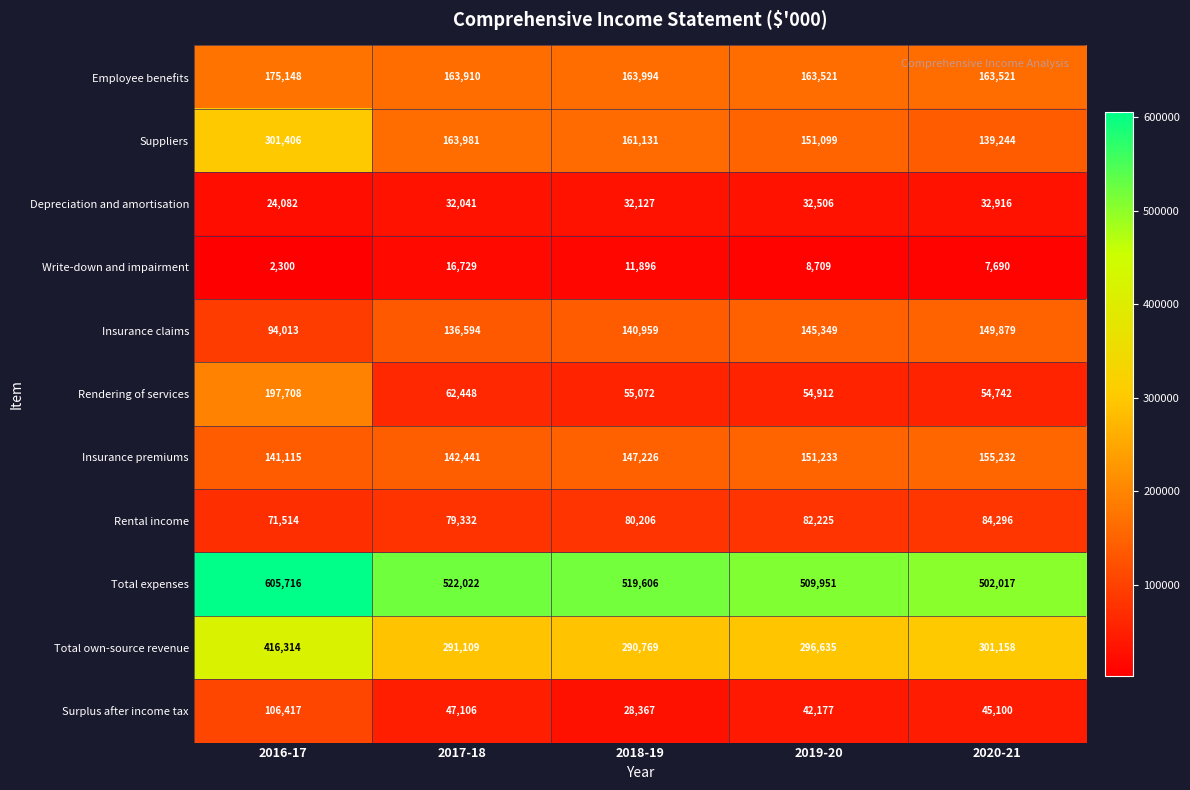

The value of Surplus after income tax at 2019-20 is 42177. True or false?

True